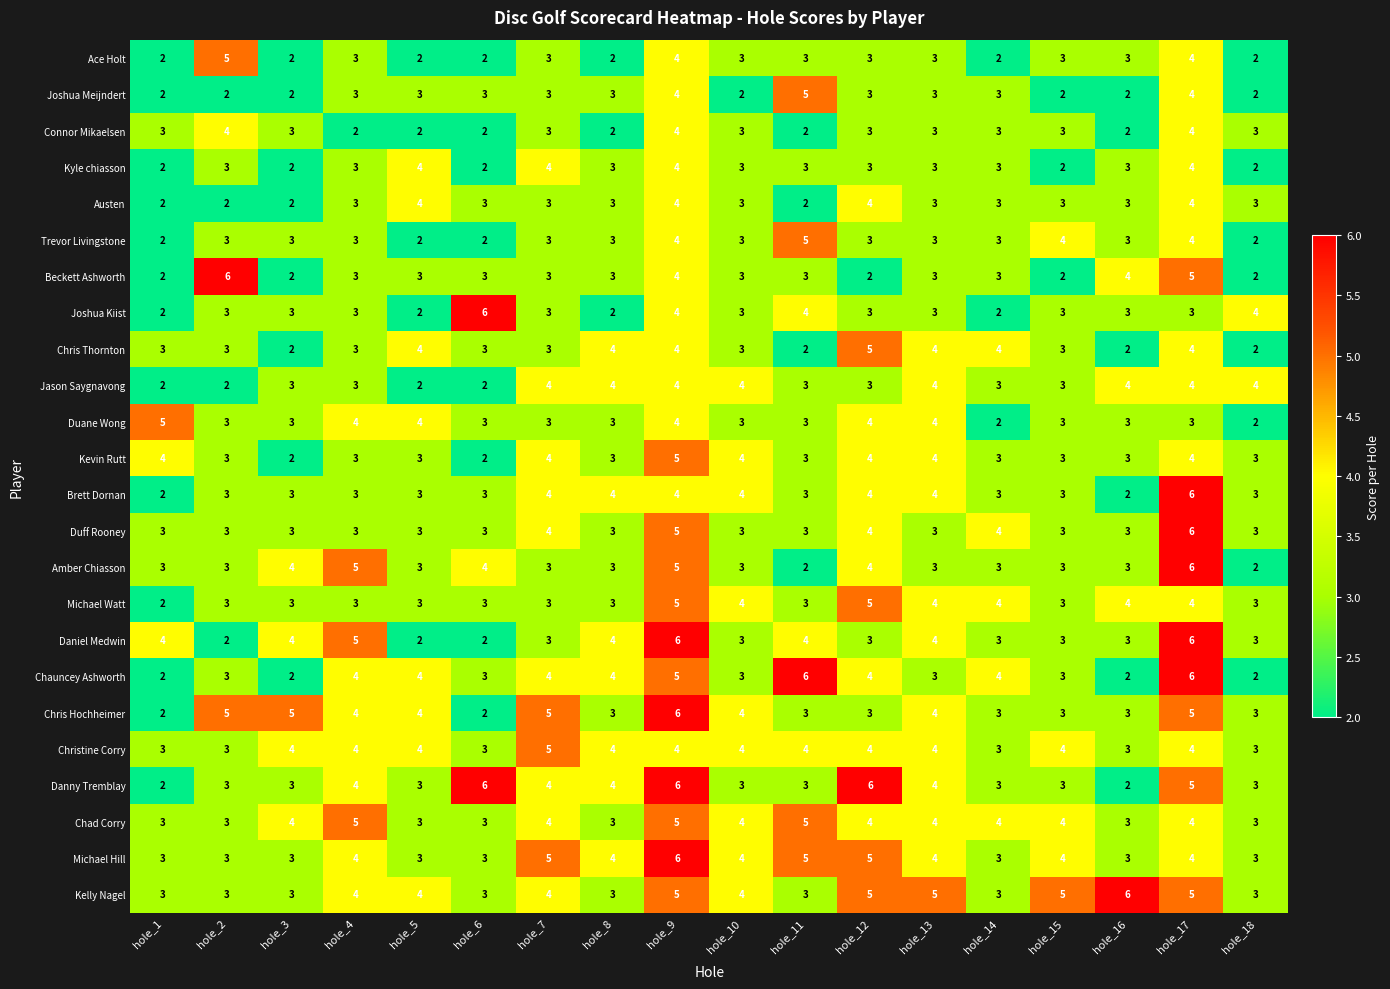

What is the total value across all series at hole_17?

108